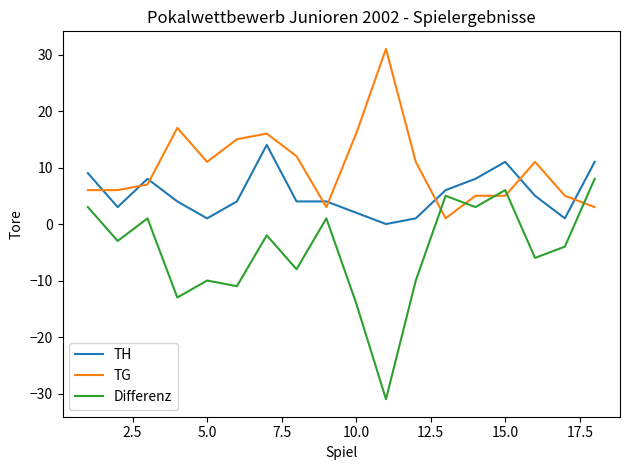

What is the difference between the maximum and minimum values in the TG series?

30